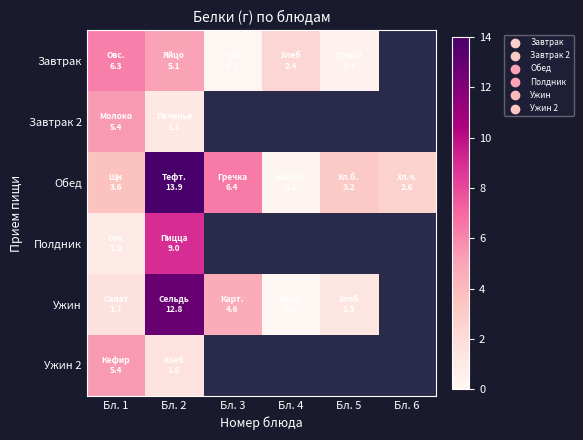

Count the number of data series in this chart.

6